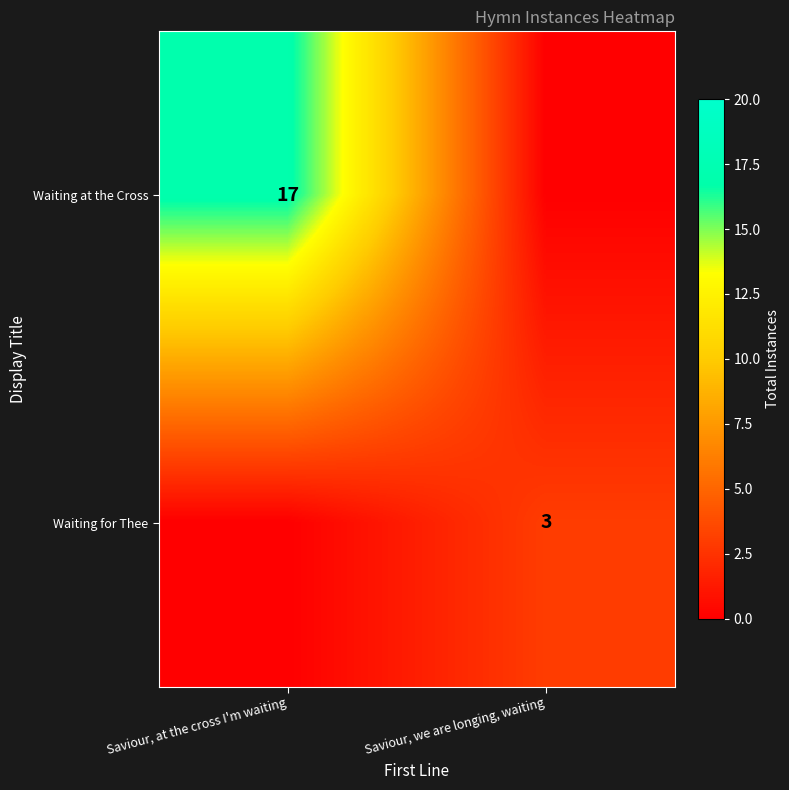

The Waiting for Thee series shows 3 at Saviour, we are longing, waiting. True or false?

True